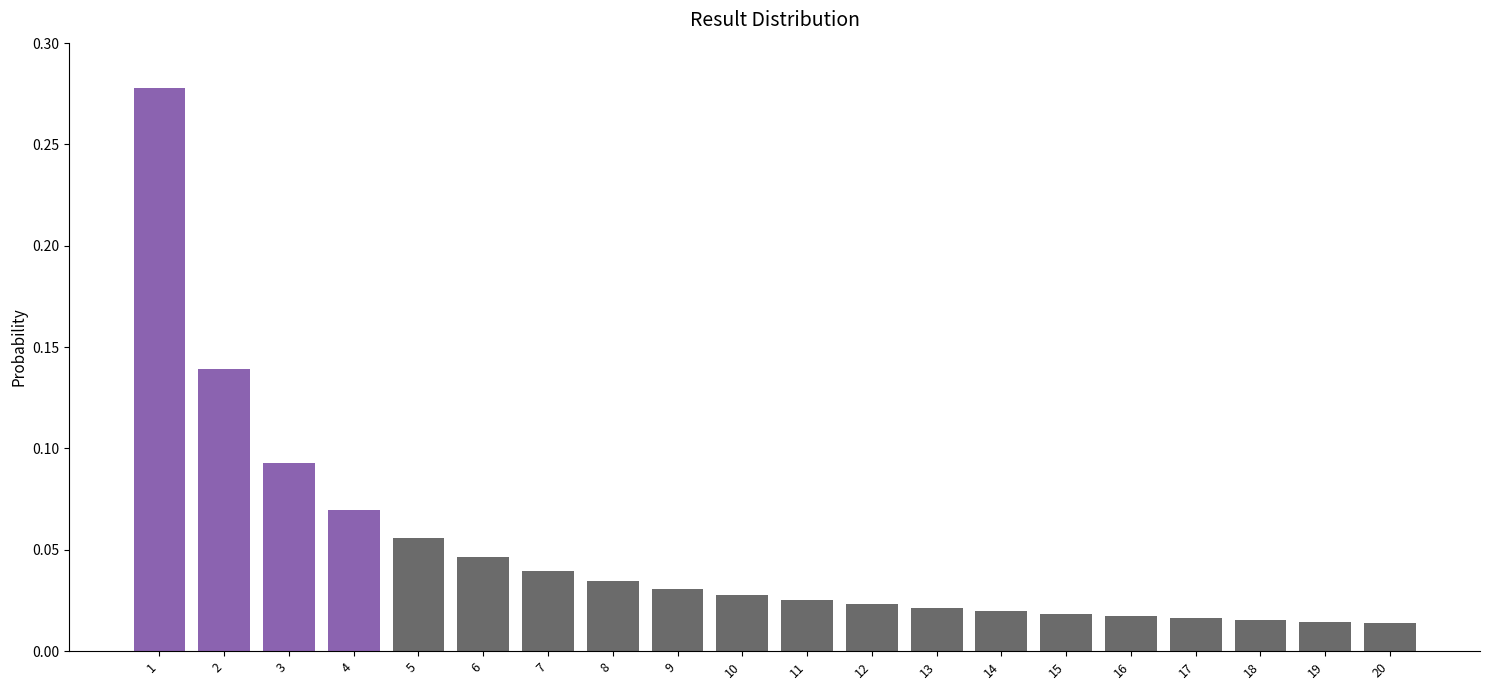

The chart shows a value of 0.1 at 8. True or false?

False